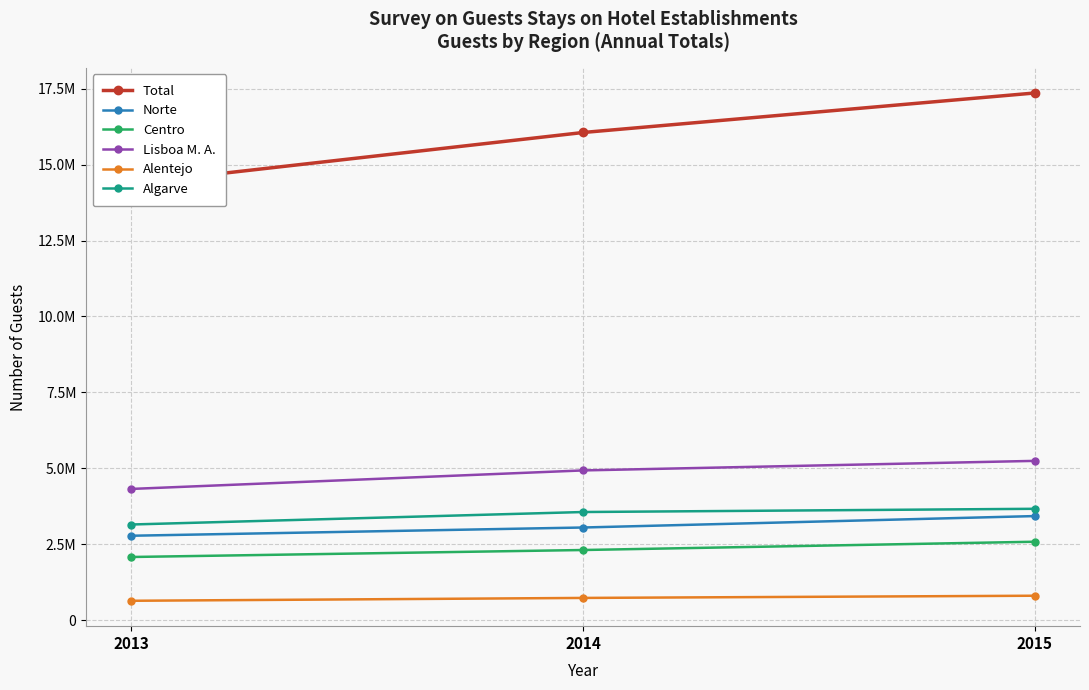

Is this an area chart (filled region under the line)?

No